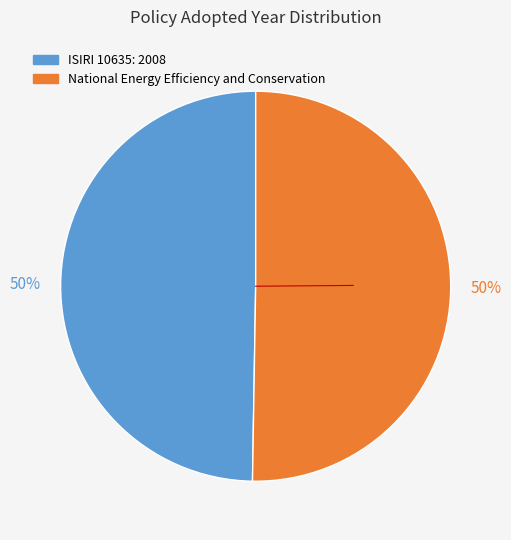

How many segments does this pie chart have?

2